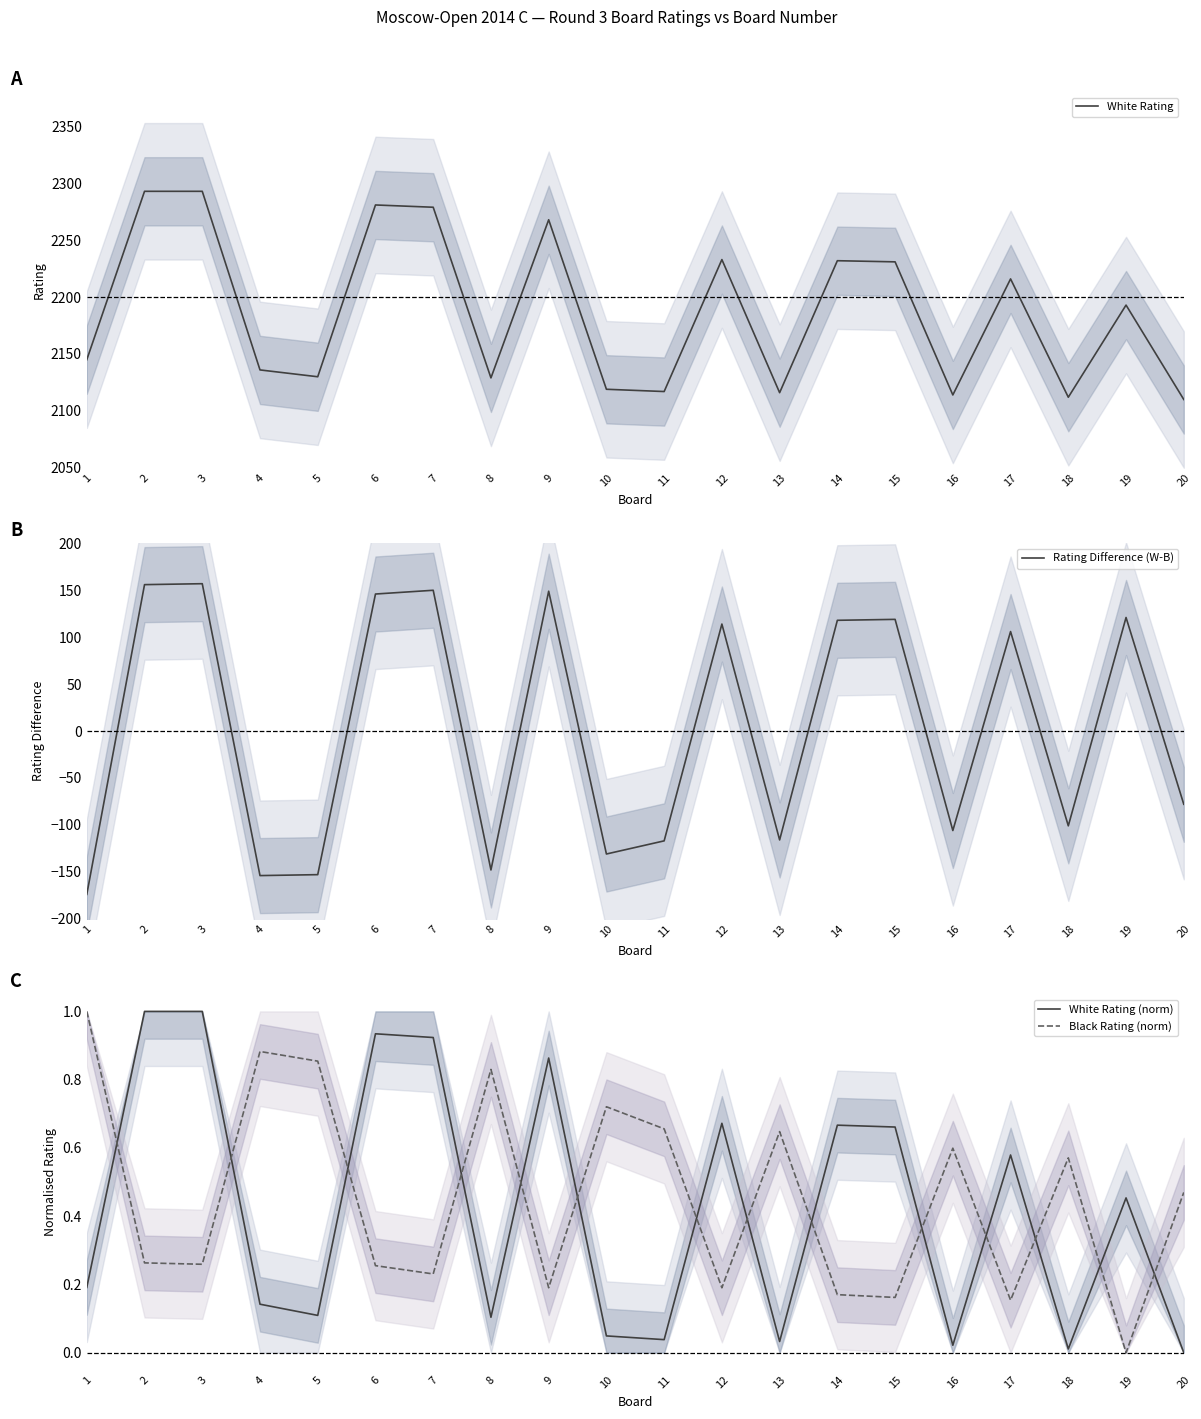

Rank the categories by White Rating (norm) value from highest to lowest.

2, 3, 6, 7, 9, 12, 14, 15, 17, 19, 1, 4, 5, 8, 10, 11, 13, 16, 18, 20